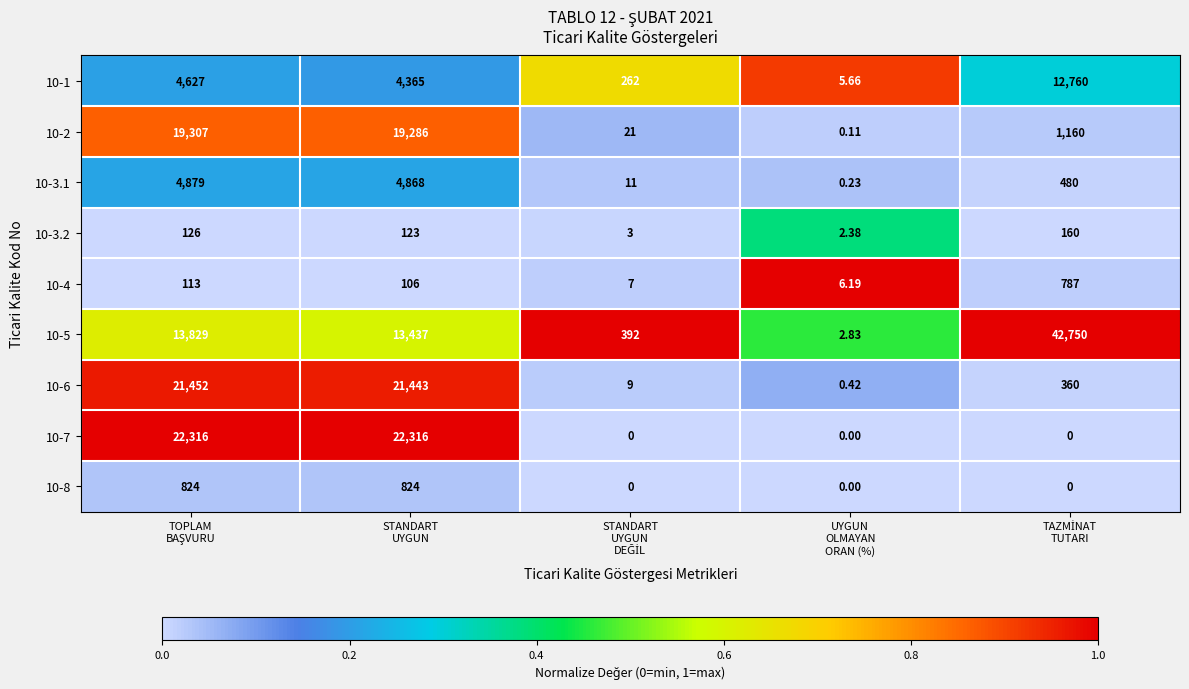

What is the maximum value shown in the chart?

42750.0